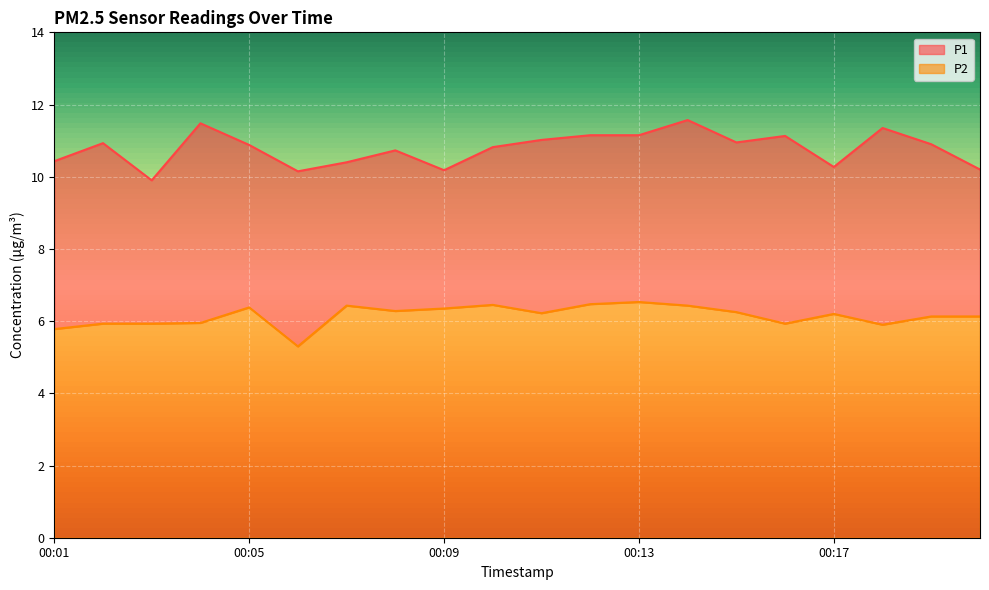

How many distinct data groups are displayed?

2